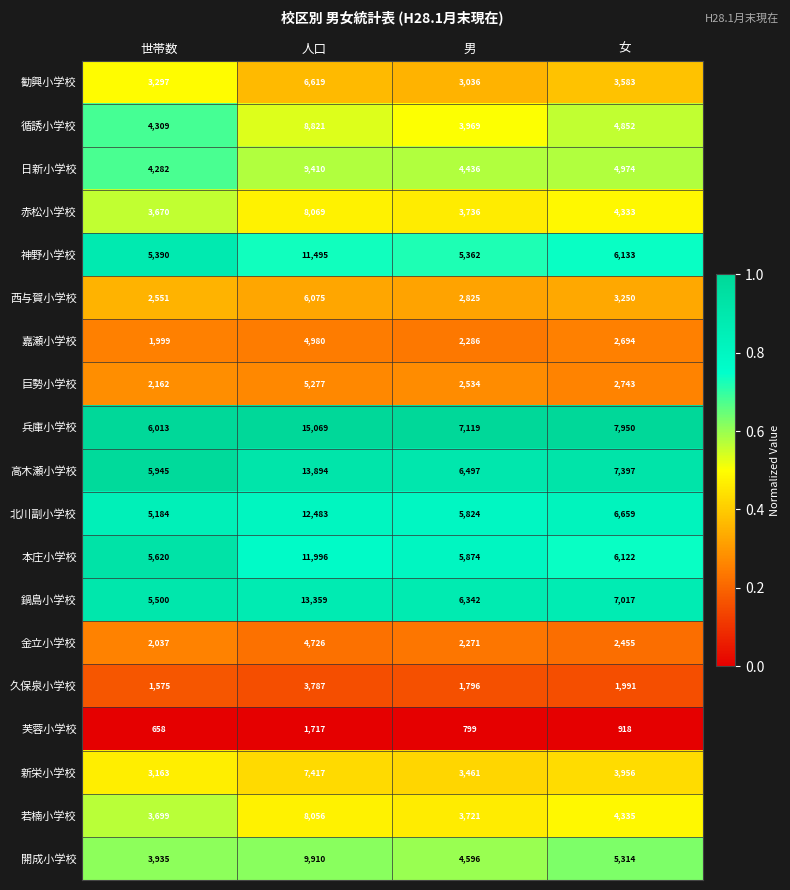

How many series are shown in this chart?

19